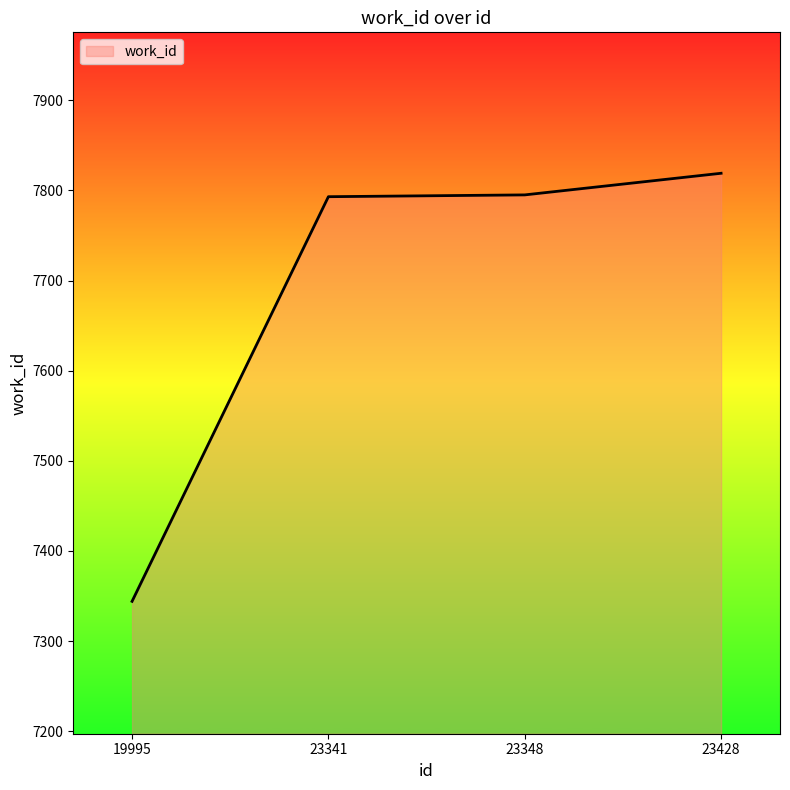

At which category does the chart reach its peak across all series?

23428